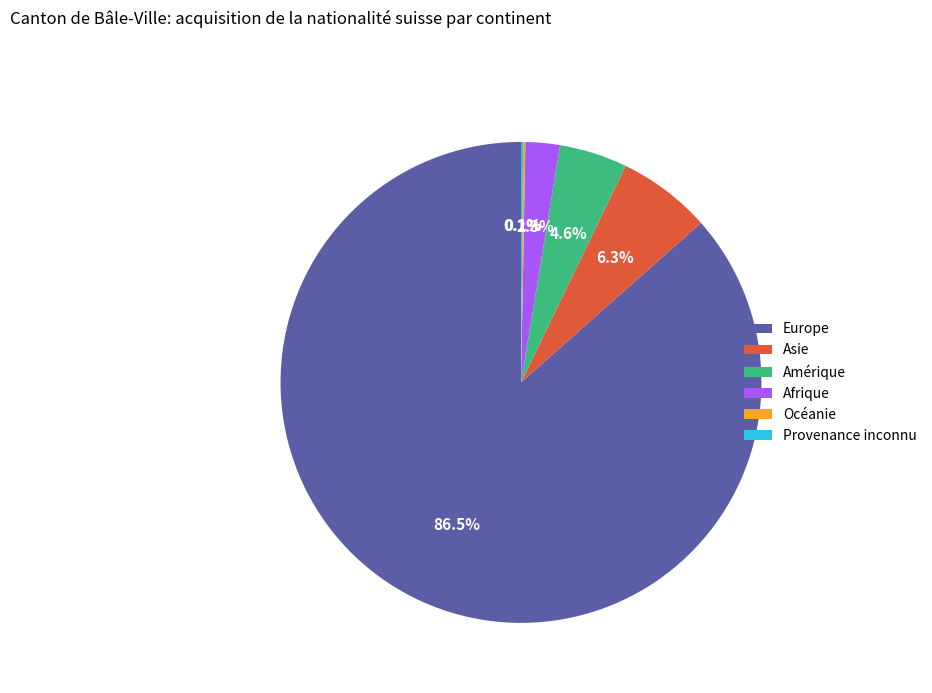

Does any single category account for the majority?

Yes